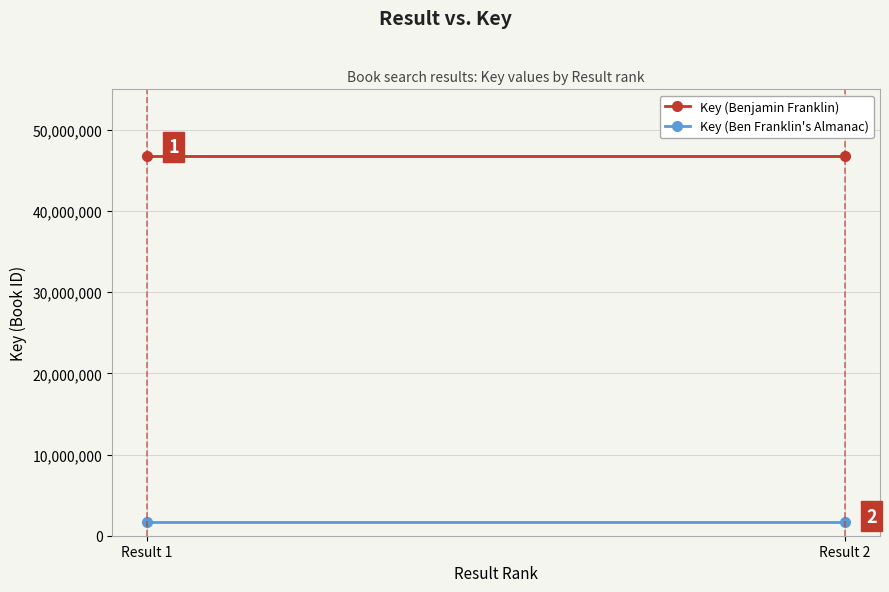

At which label is Key (Benjamin Franklin) closest to 46787130?

Result 1